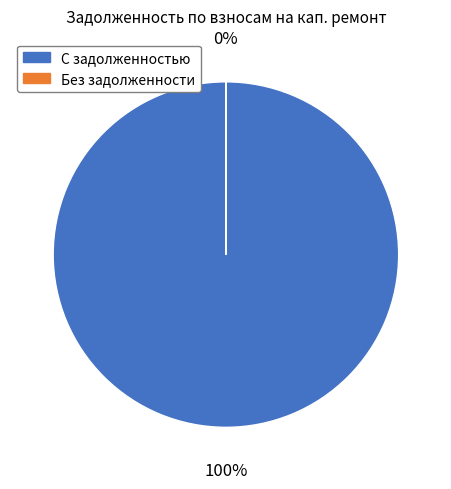

True or false: 12 accounts for 11% of the total.

False